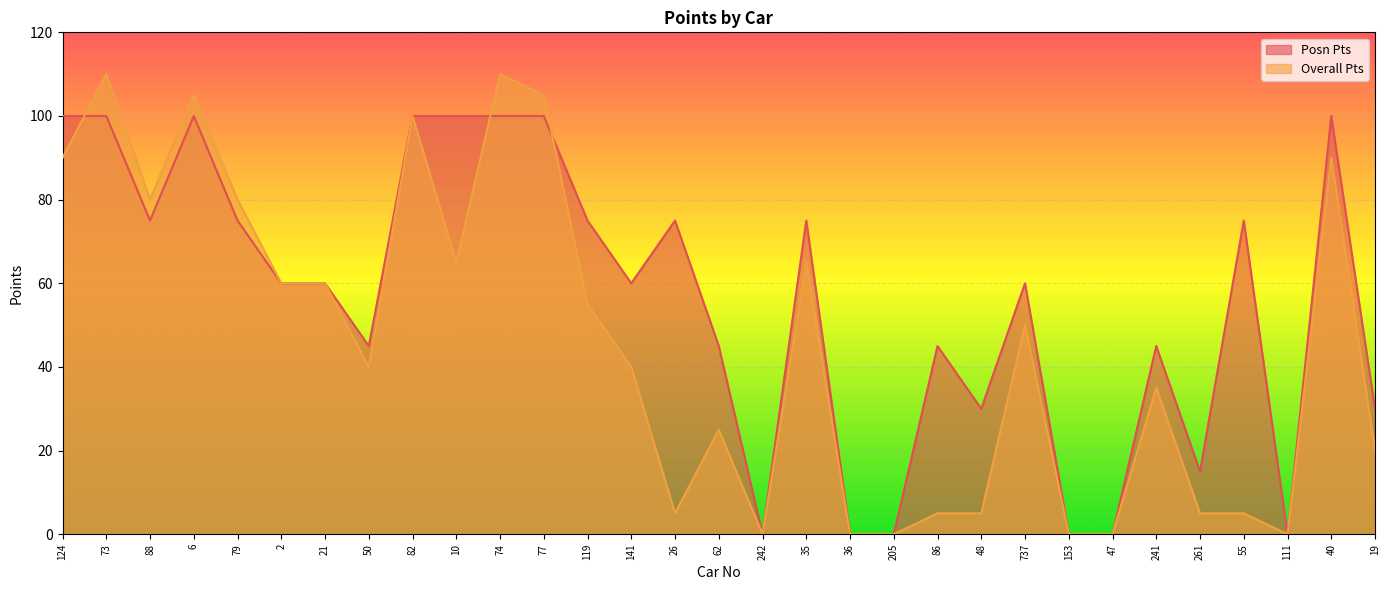

In Overall Pts, how many points are higher than both neighbors (excluding endpoints)?

9